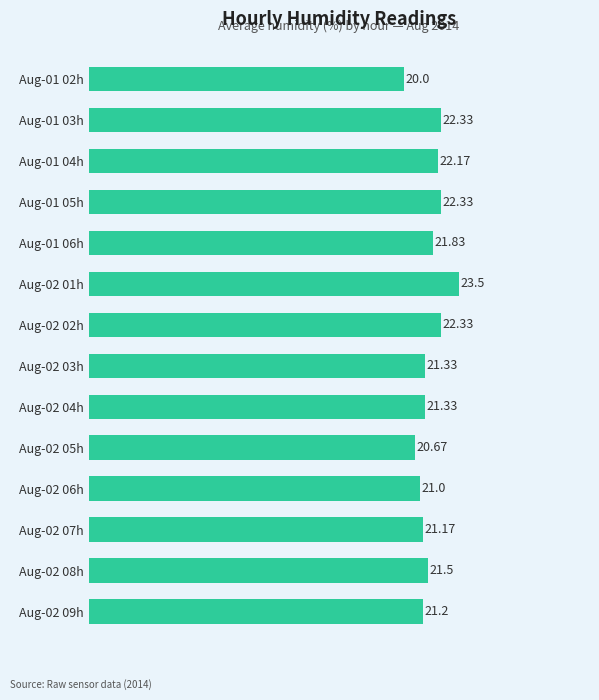

What is the change in value from Aug-02 05h to Aug-02 09h?

+0.5